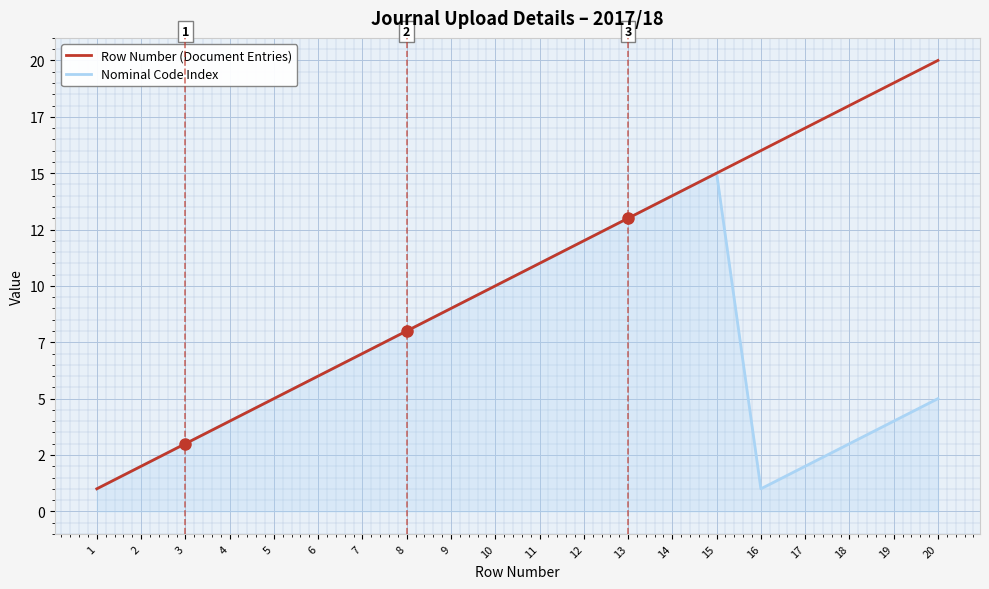

What are all the series names shown in the legend?

Row Number (Document Entries), Nominal Code Index